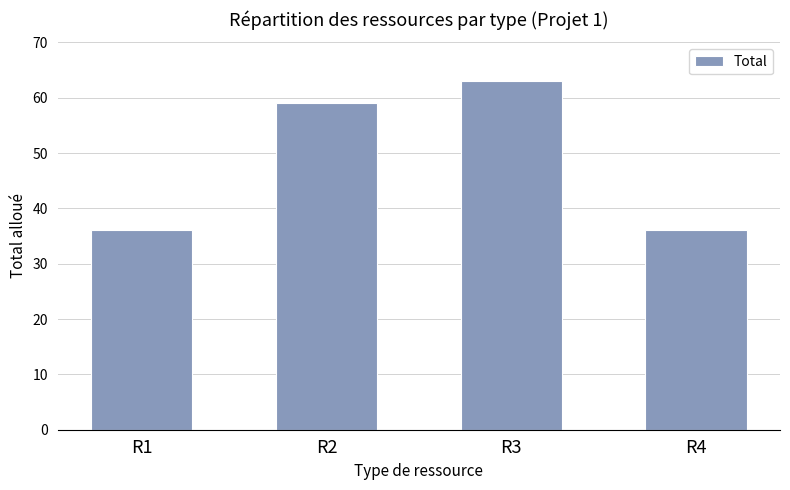

What is the ratio of the value at R2 to the value at R3?

0.9